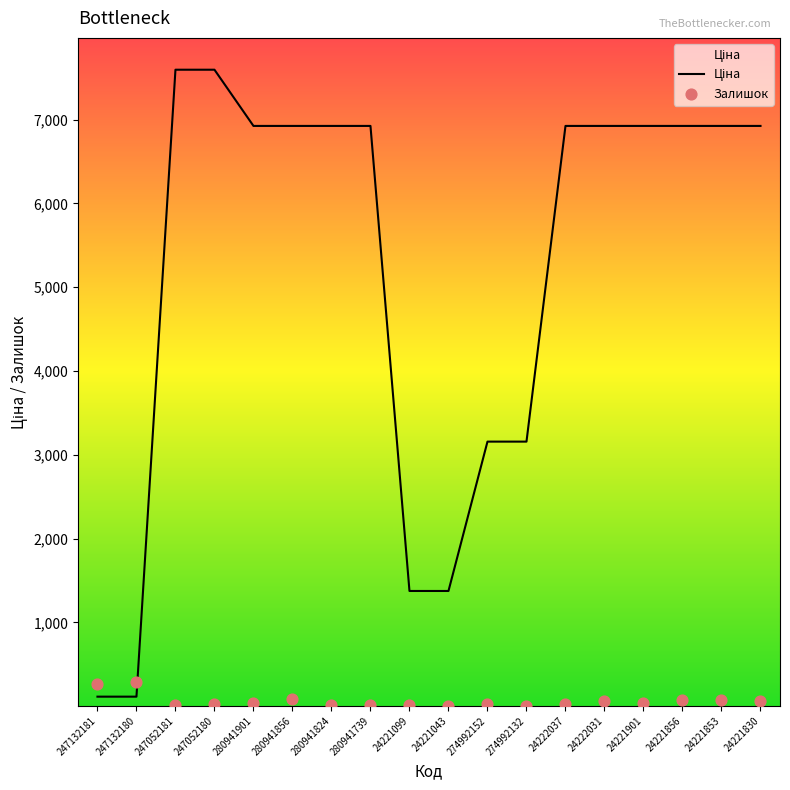

At how many categories does at least one series exceed 6585?

12